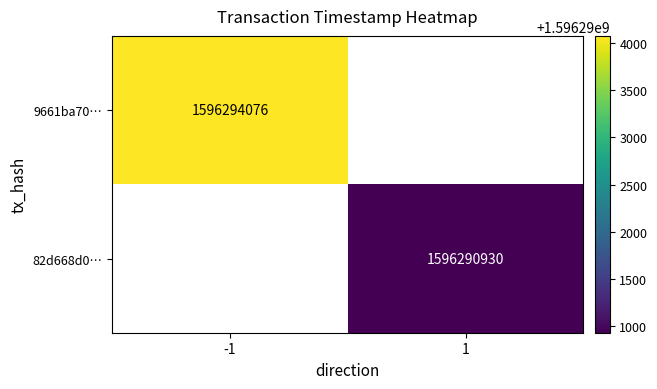

The 82d668d0… series shows 960663141 at 1. True or false?

False